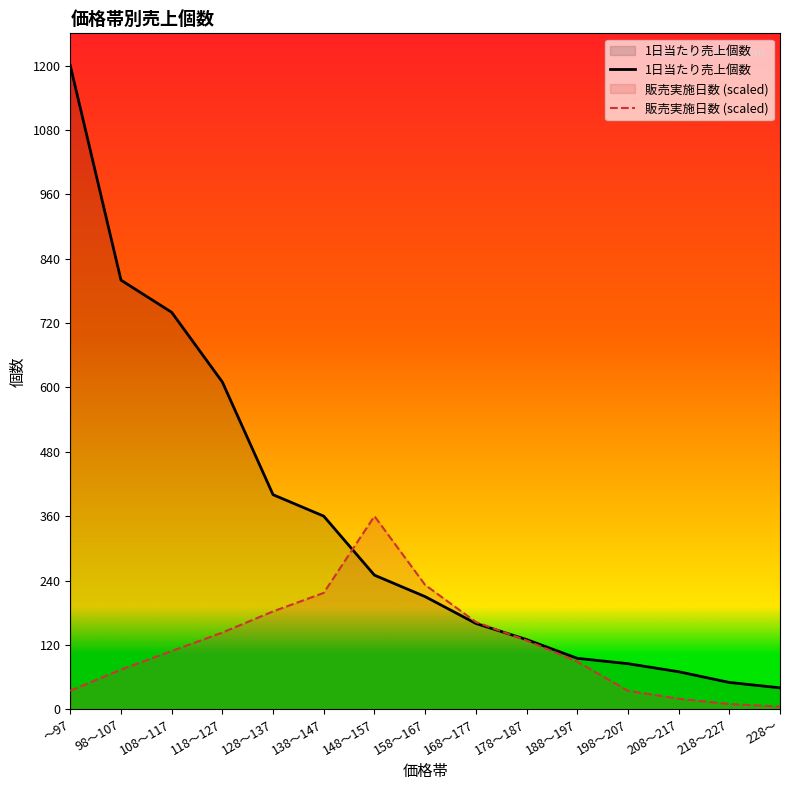

Reading left to right, what are all the values shown in this chart?

1日当たり売上個数: 1200.0	800.0	740.0	610.0	400.0	360.0	250.0	210.0	160.0	130.0	95.0	85.0	70.0	50.0	40.0
販売実施日数: 34.5	74.0	108.5	143.0	182.5	217.0	360.0	231.8	162.7	128.2	88.8	34.5	19.7	9.9	4.9